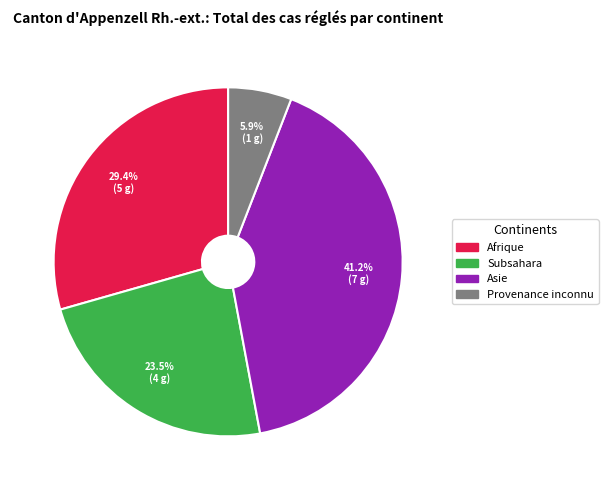

Which category has the biggest portion of the pie?

Asie